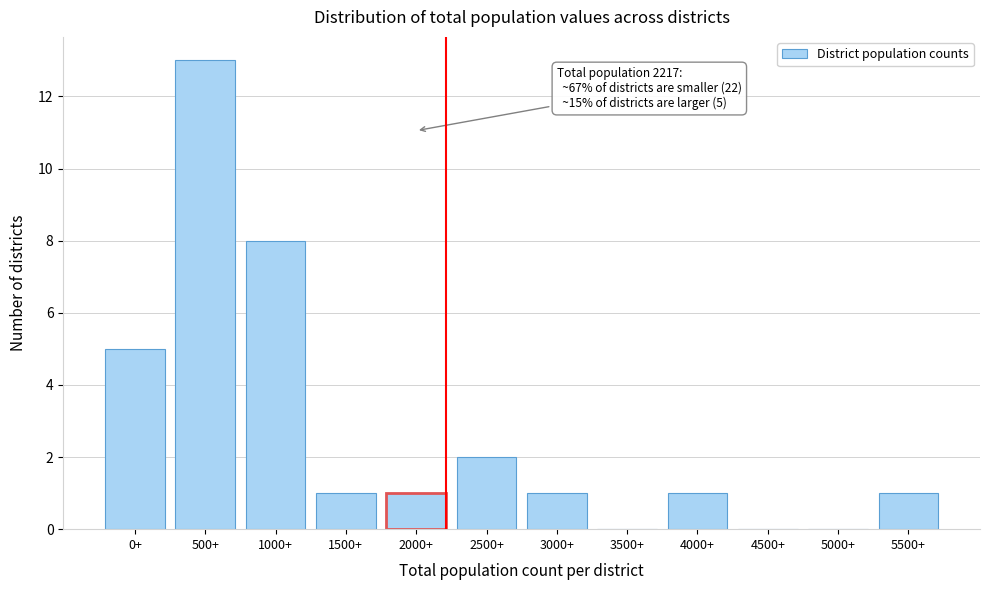

Reading left to right, what are all the values shown in this chart?

0+=5	500+=13	1000+=8	1500+=1	2000+=1	2500+=2	3000+=1	3500+=0	4000+=1	4500+=0	5000+=0	5500+=1